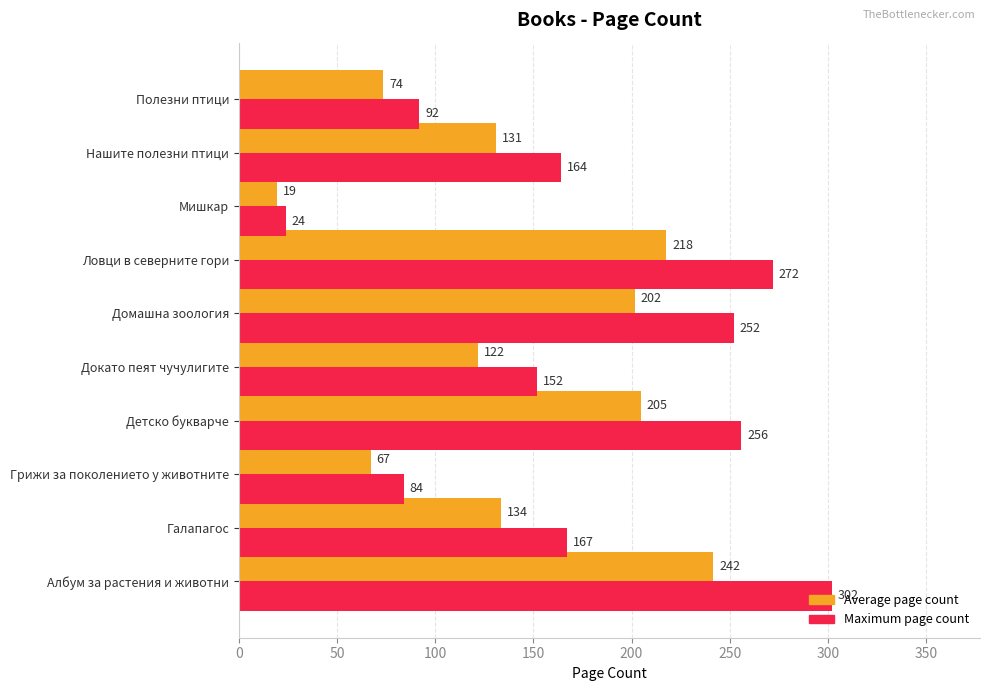

Which label corresponds to the largest value in the chart?

Албум за растения и животни